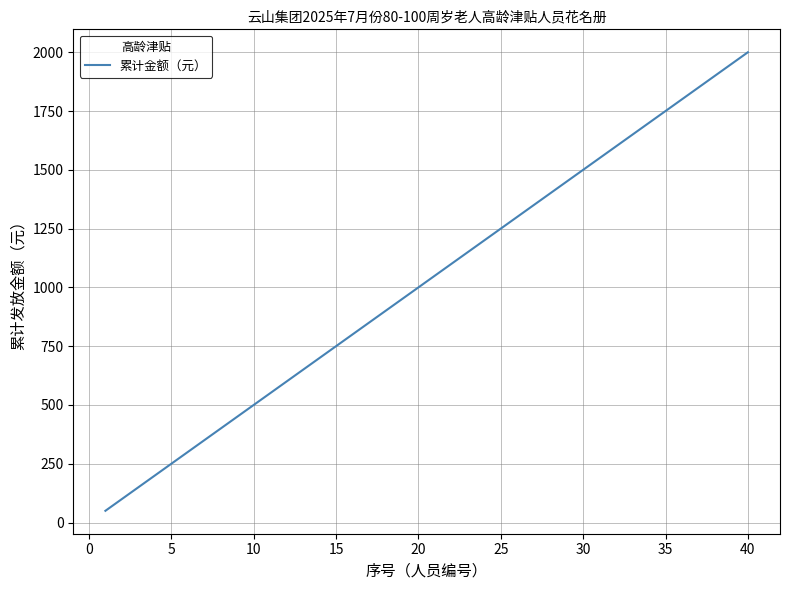

What is the smallest value displayed?

50